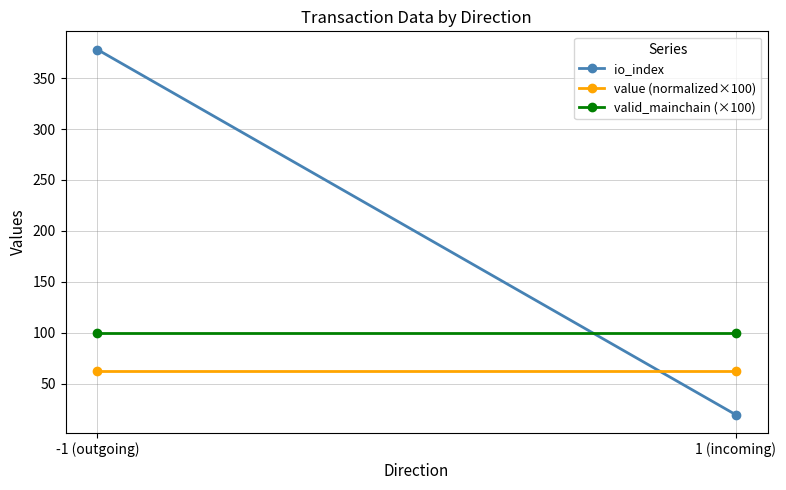

What is the maximum value for valid_mainchain (×100)?

100.0